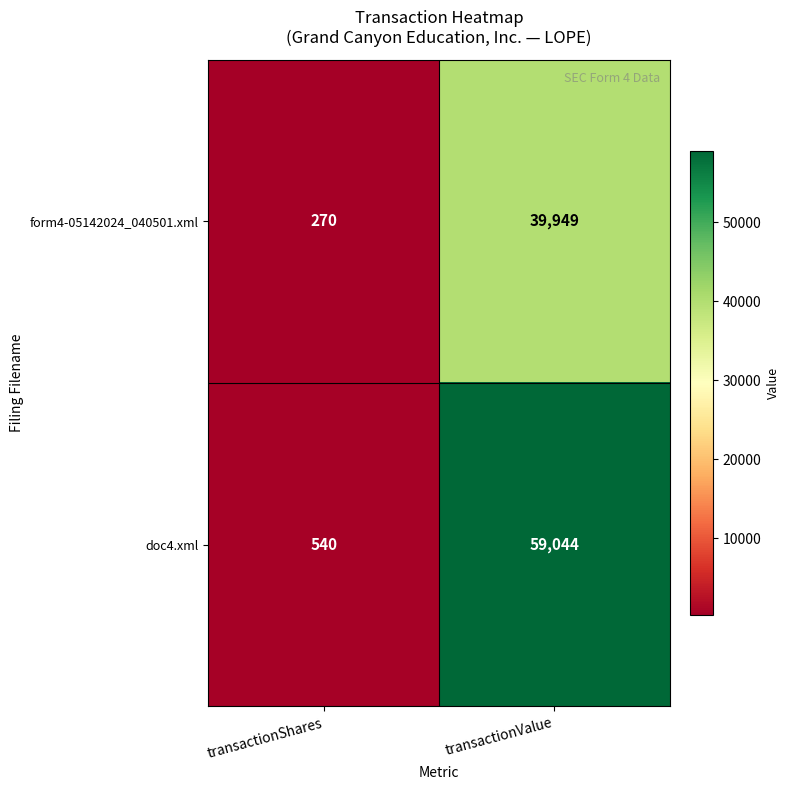

At how many categories does at least one series exceed 24245?

1